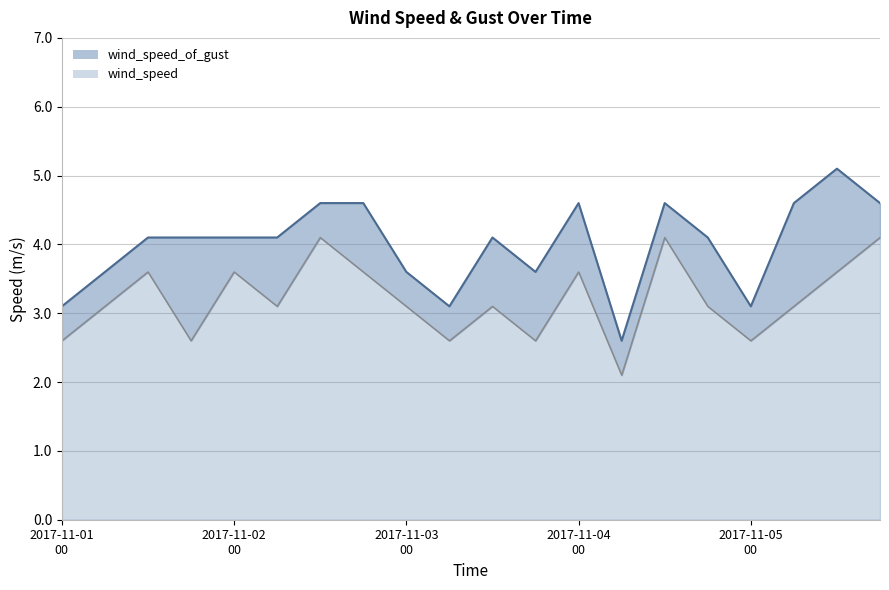

Reading right to left, extract all data points from this chart.

wind_speed: 4.1	3.6	3.1	2.6	3.1	4.1	2.1	3.6	2.6	3.1	2.6	3.1	3.6	4.1	3.1	3.6	2.6	3.6	3.1	2.6
wind_speed_of_gust: 4.6	5.1	4.6	3.1	4.1	4.6	2.6	4.6	3.6	4.1	3.1	3.6	4.6	4.6	4.1	4.1	4.1	4.1	3.6	3.1